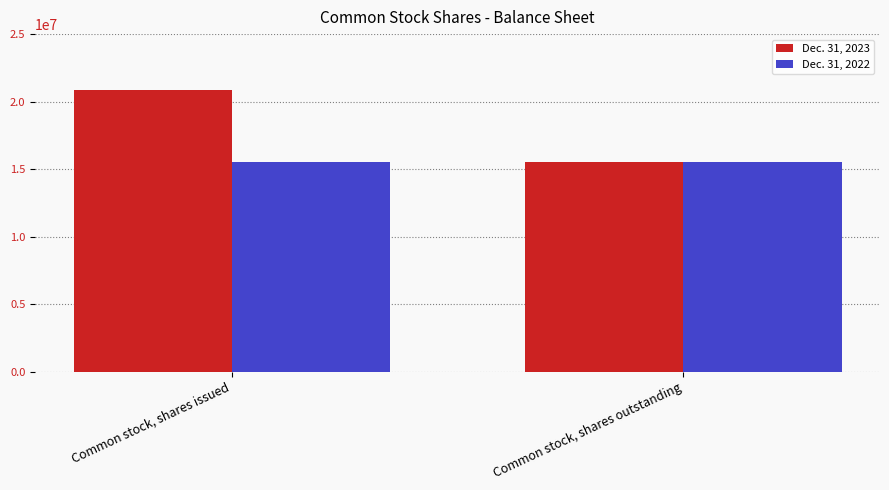

The Dec. 31, 2022 series shows 15500730 at Common stock, shares outstanding. True or false?

True